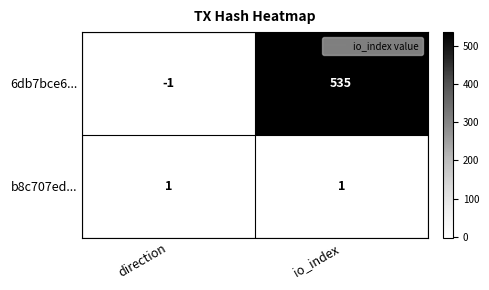

At how many categories does at least one series exceed 205?

1